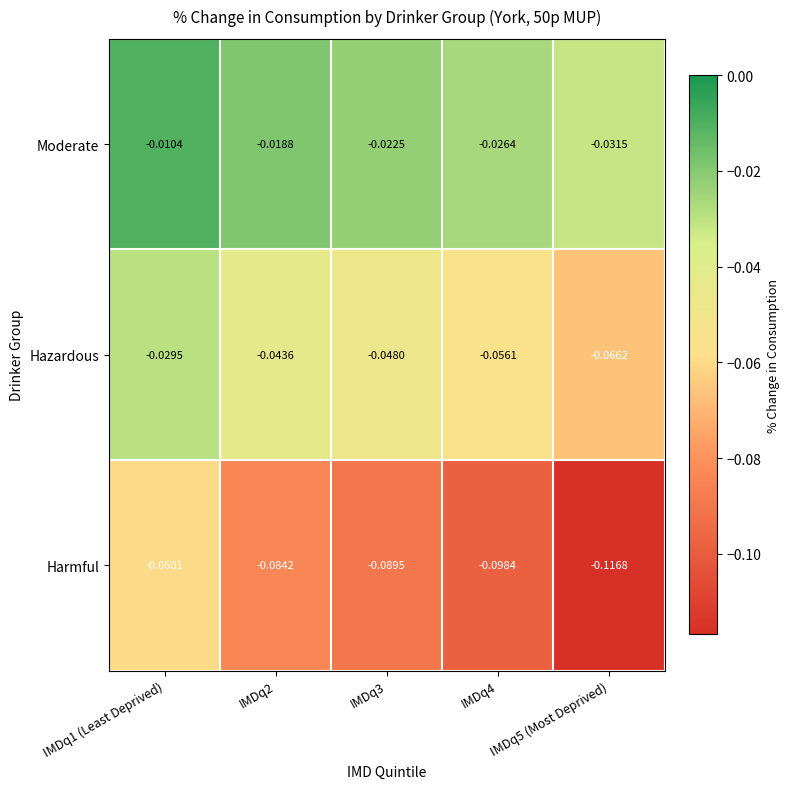

Count the number of categories in the chart.

5